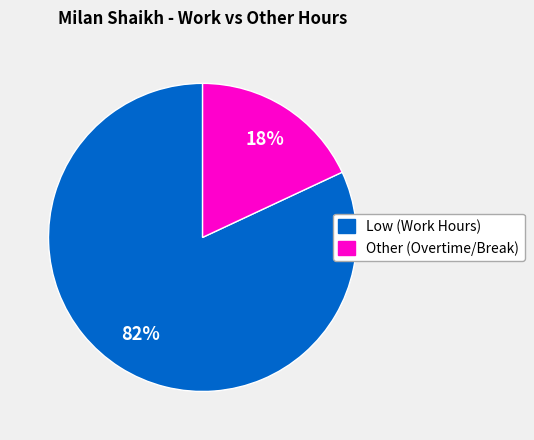

How many segments does this pie chart have?

2